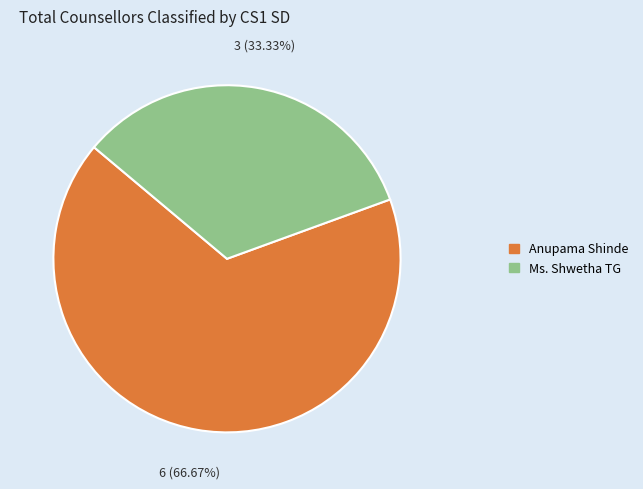

Which slice is the largest?

Anupama Shinde